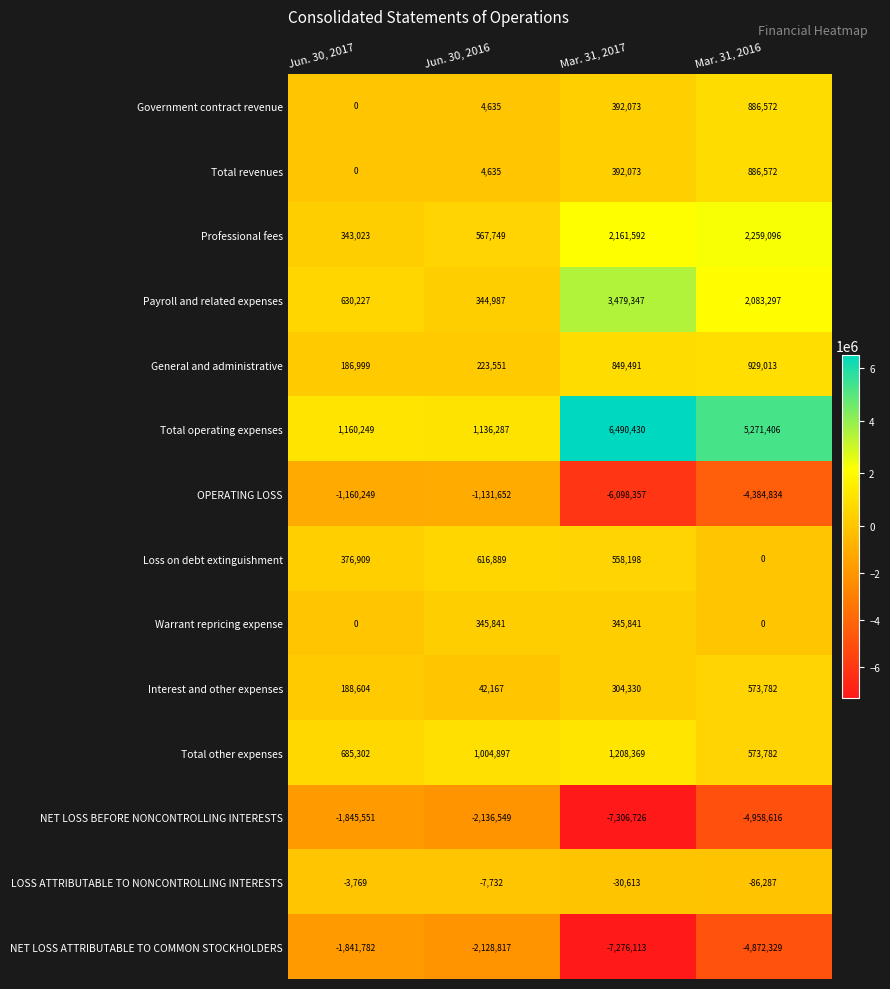

Which series has the largest total across all categories?

Total operating expenses